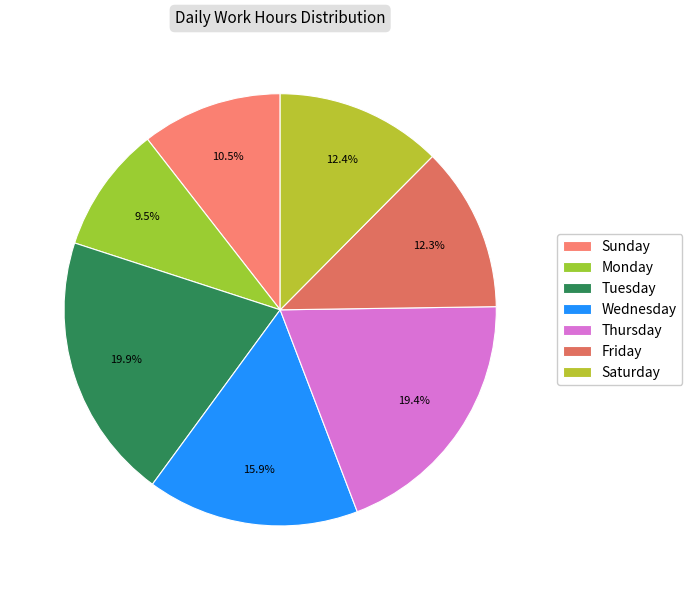

How many segments does this pie chart have?

7